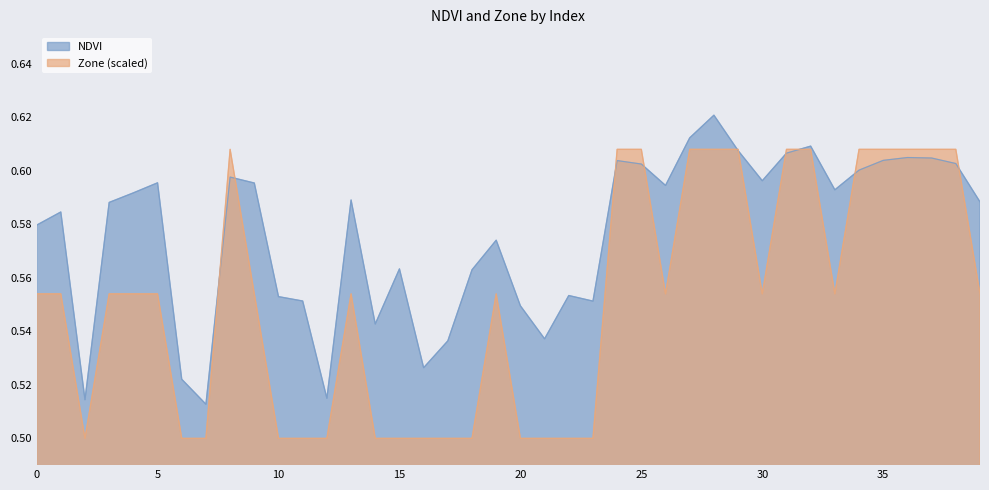

Which has a higher value, 11 or 35?

35